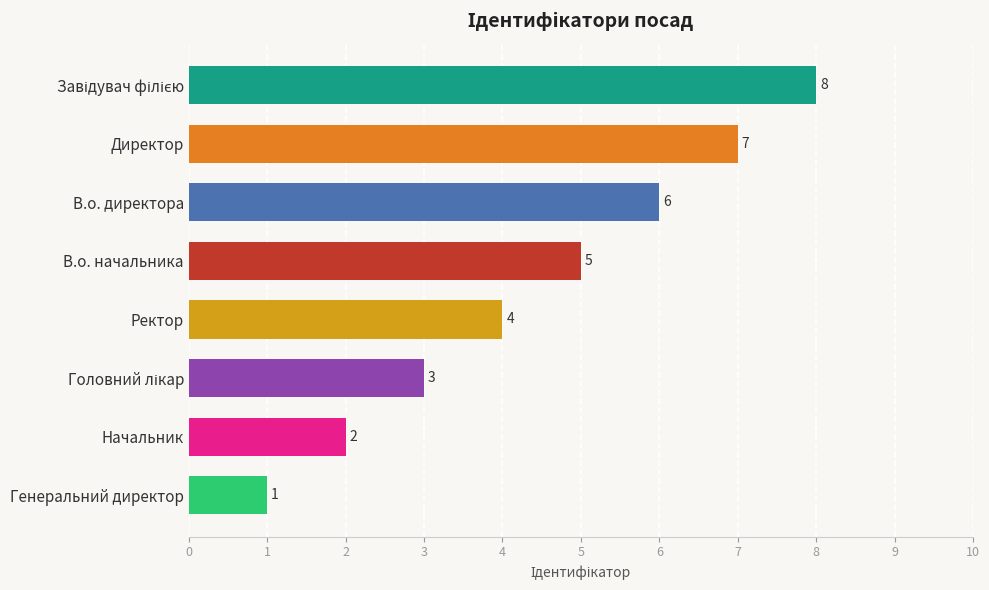

What is the difference between the maximum and minimum values?

7